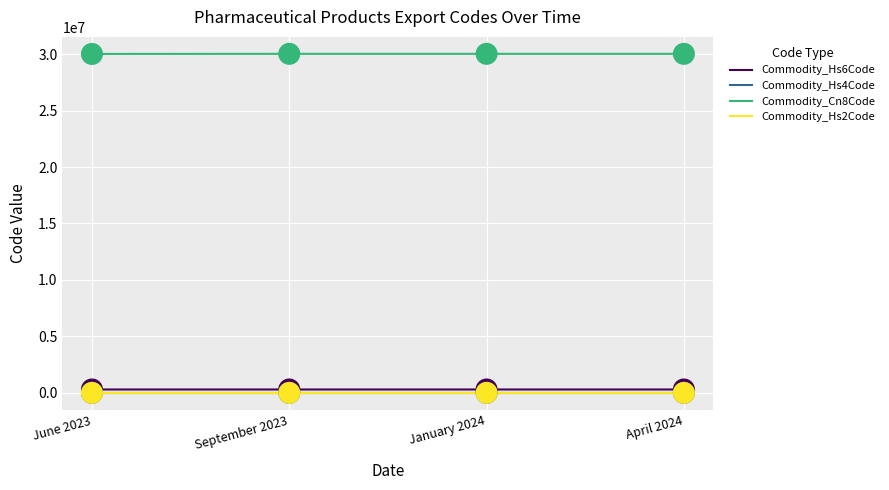

What are all the series names shown in the legend?

Commodity_Hs6Code, Commodity_Hs4Code, Commodity_Cn8Code, Commodity_Hs2Code